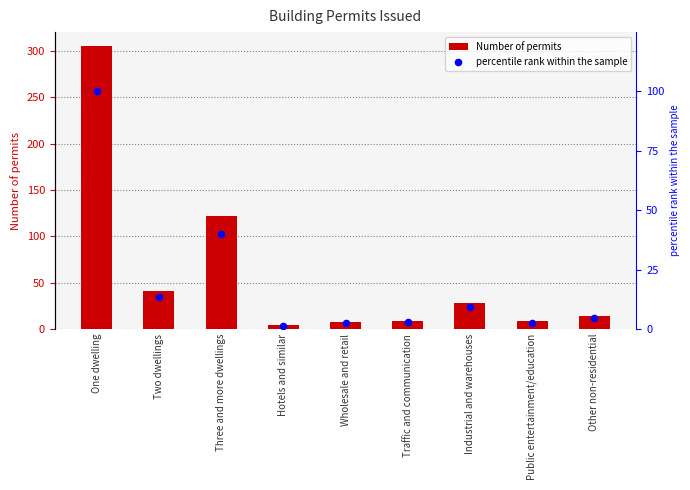

At which category is the sum across all series the highest?

One dwelling